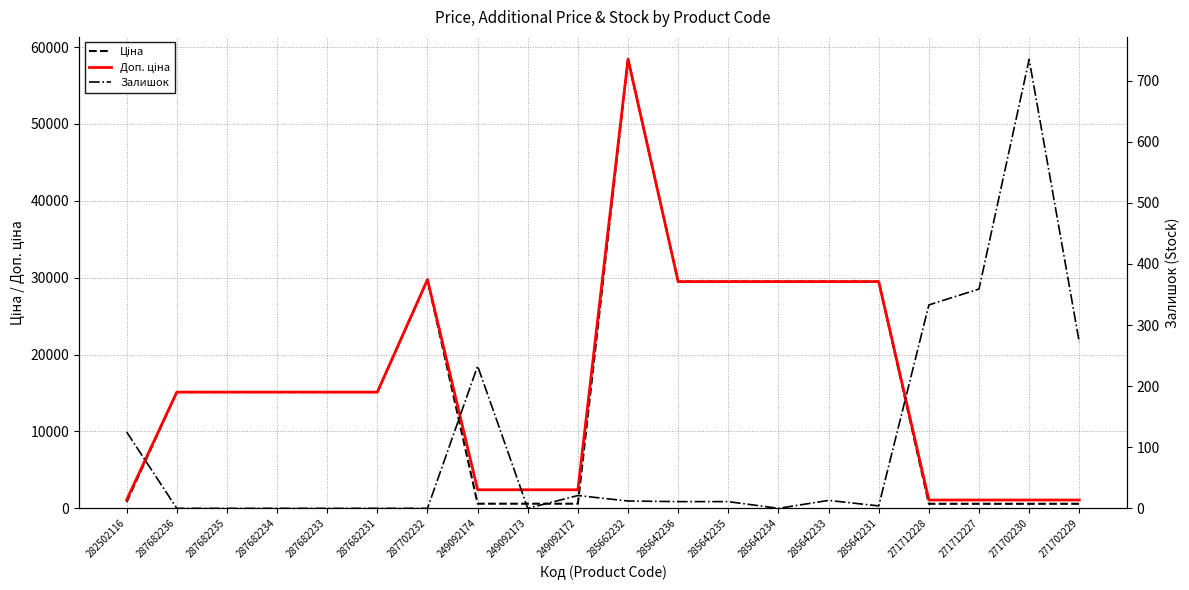

What are all the series names shown in the legend?

Ціна, Доп. ціна, Залишок